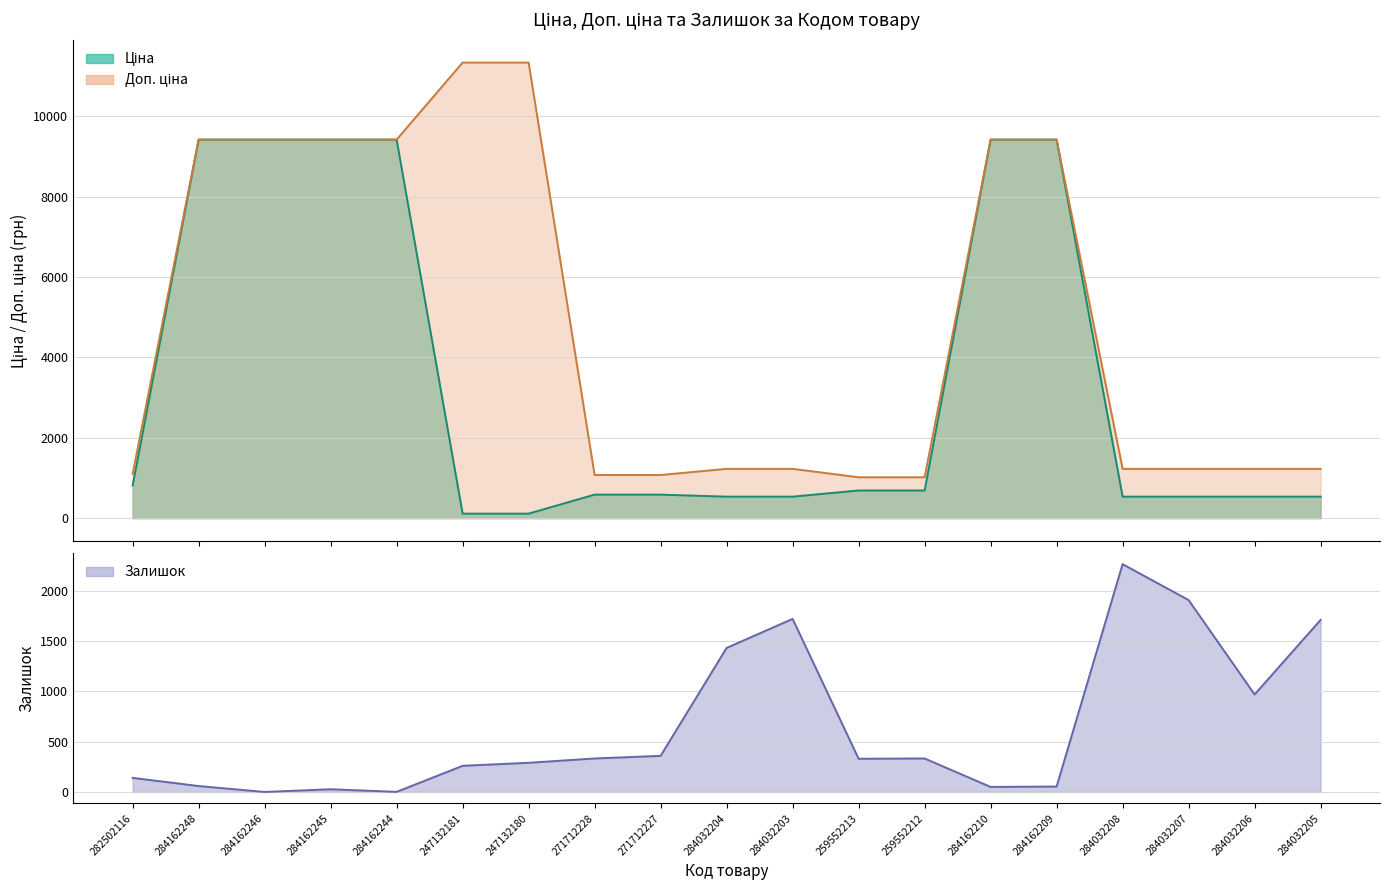

After their last crossing, which series has the higher values: Доп. ціна or Залишок?

Залишок